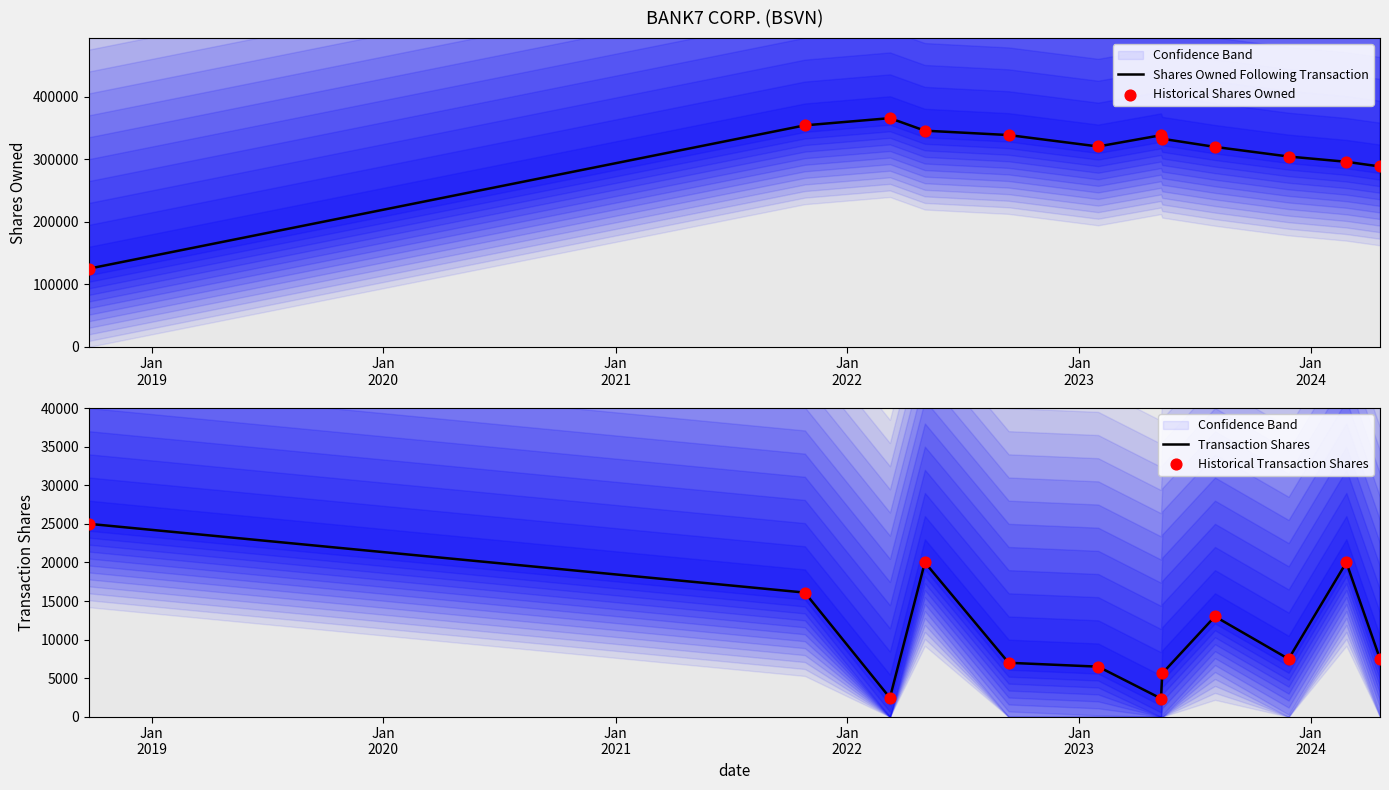

Which series reaches the maximum Y coordinate?

Shares Owned Following Transaction